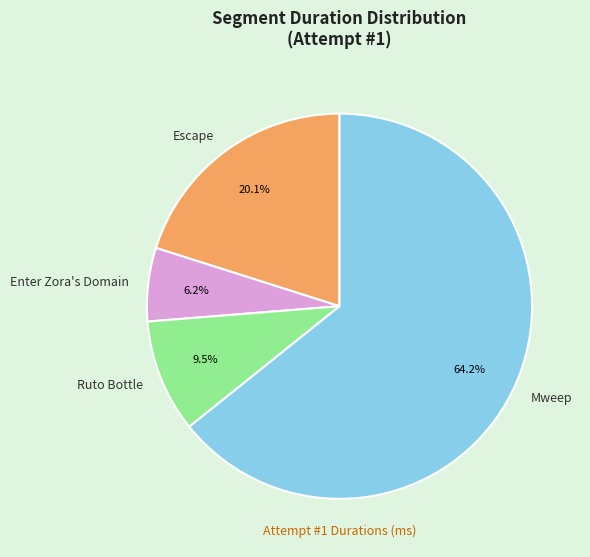

Which slice represents more than half of the pie?

Mweep